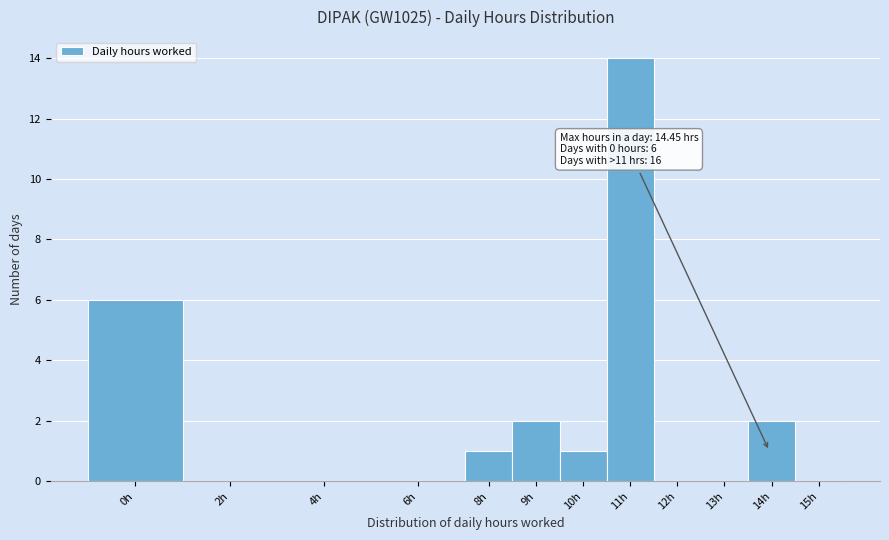

Reading left to right, list all the values displayed in this chart.

0h=6	2h=0	4h=0	6h=0	8h=1	9h=2	10h=1	11h=14	12h=0	13h=0	14h=2	15h=0